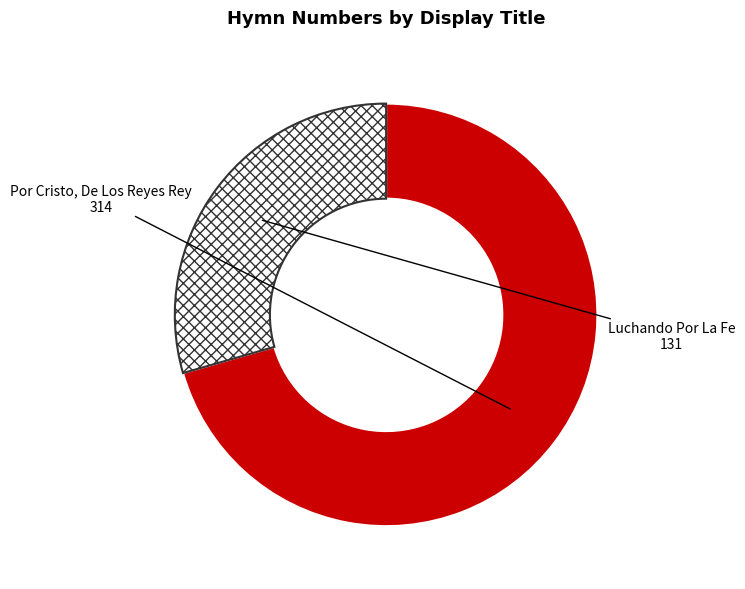

What is the largest slice in the pie chart?

Por Cristo, De Los Reyes Rey